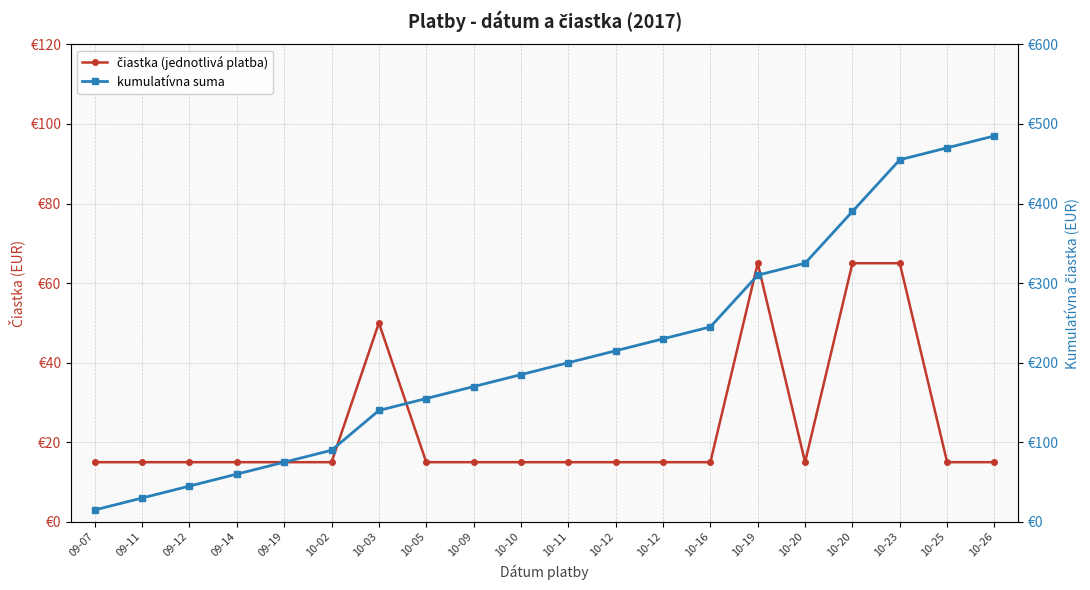

What is the minimum value shown in the chart?

15